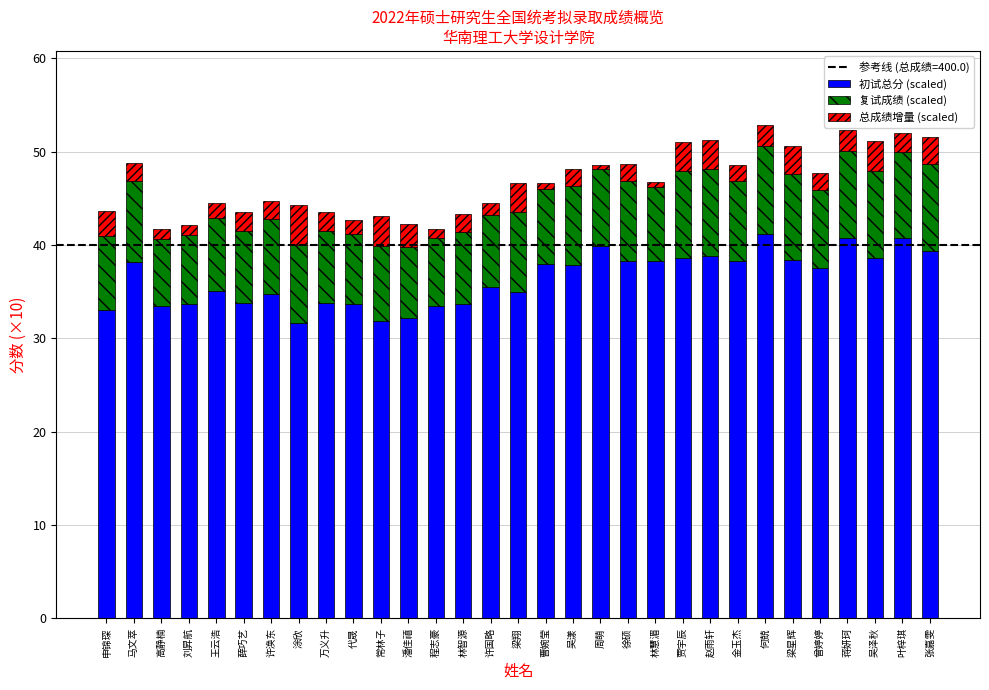

Is it true that 初试总分 (scaled) equals 58.9 at 刘昇航?

False